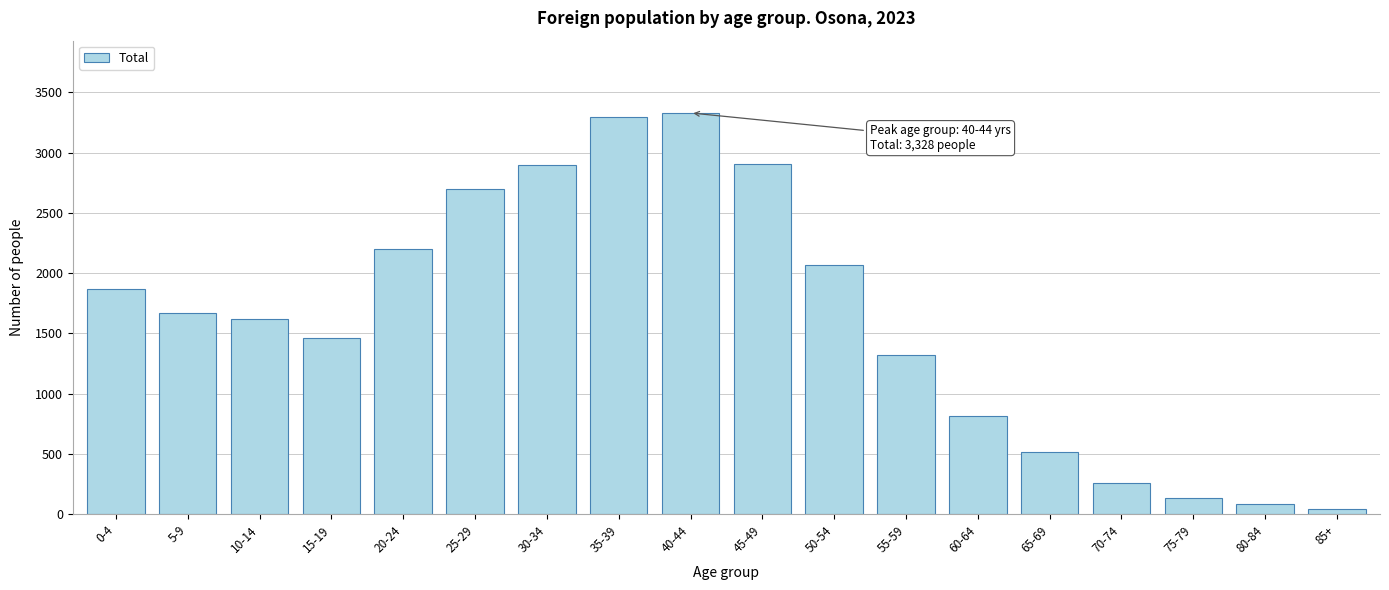

True or false: the data shows 43 at 85+.

True